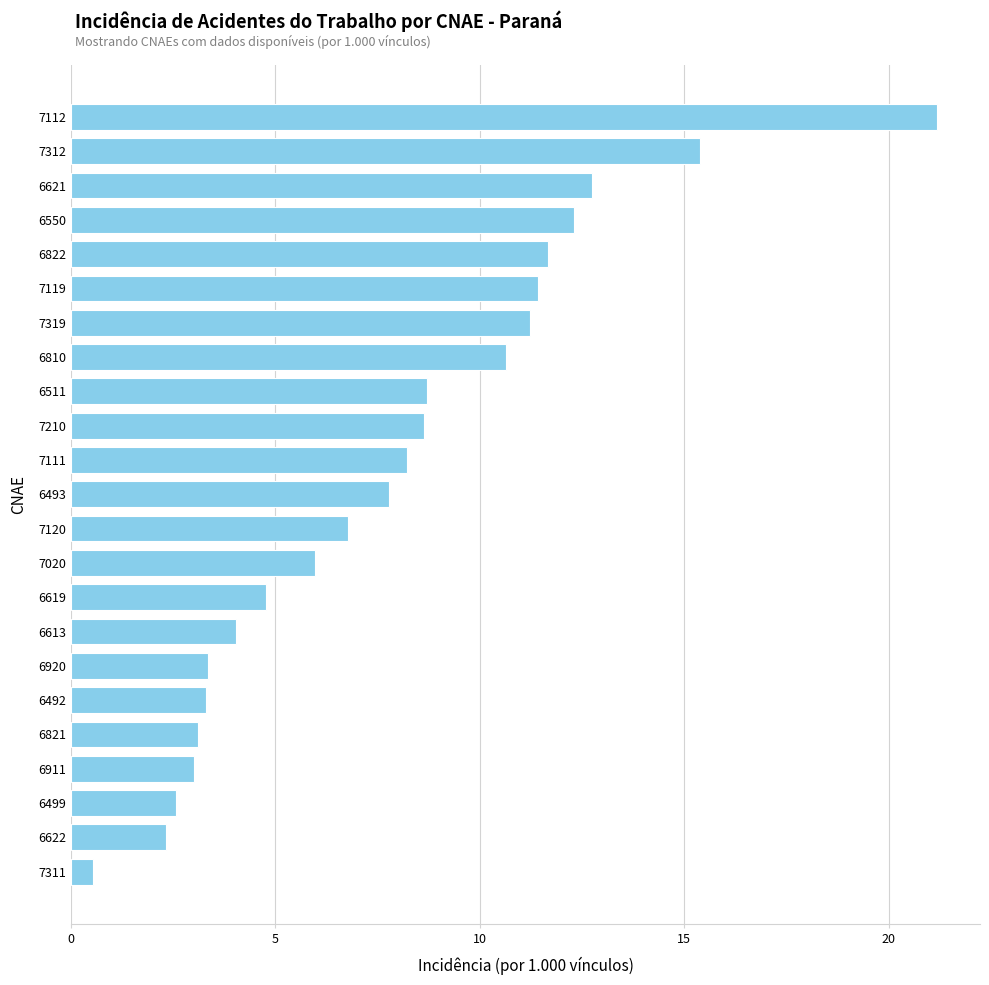

What is the sum of the values at 6619 and 6492?

8.1